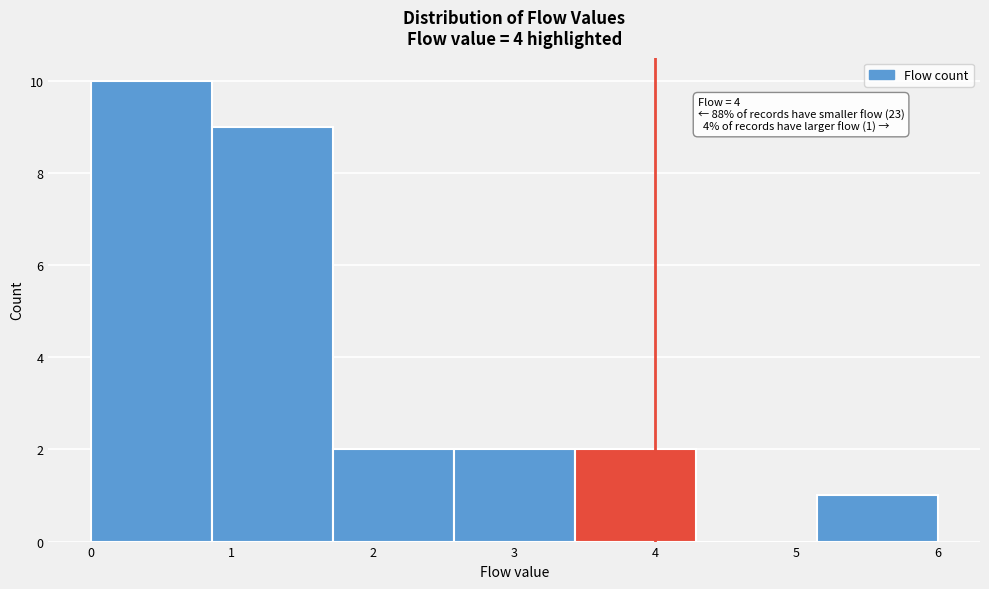

Which range on the x-axis has the tallest bar?

0.0 to 0.9